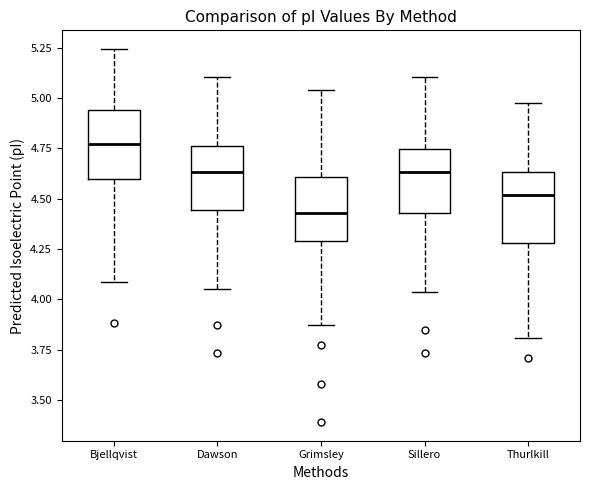

Where is the upper edge of the box for Thurlkill on the y-axis? The values are not printed on the chart, so give them approximately, as read against the axis.

4.65